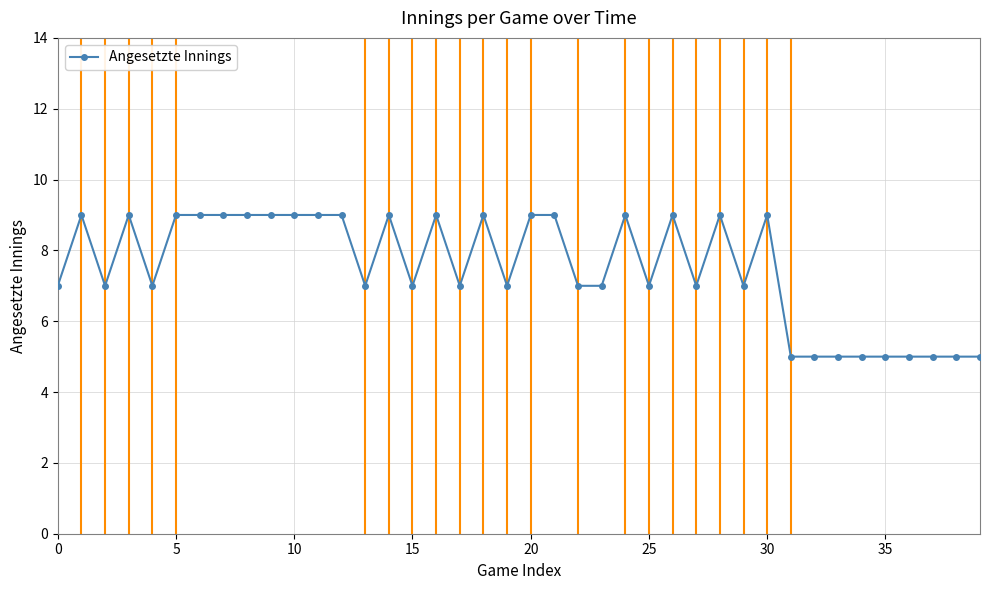

What is the greatest value displayed?

9